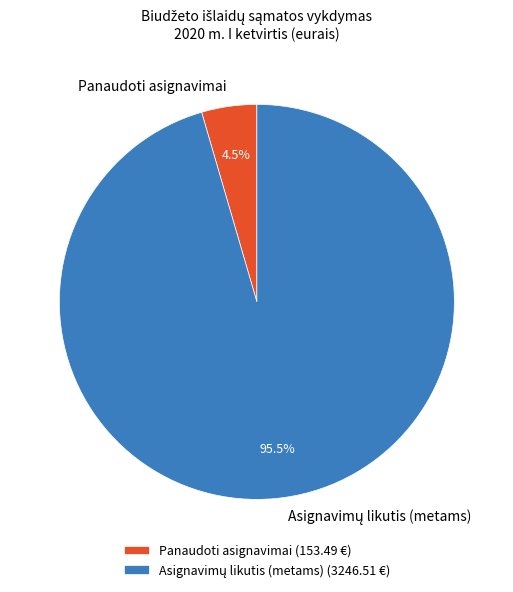

Is there any slice that represents more than half of the pie?

Yes